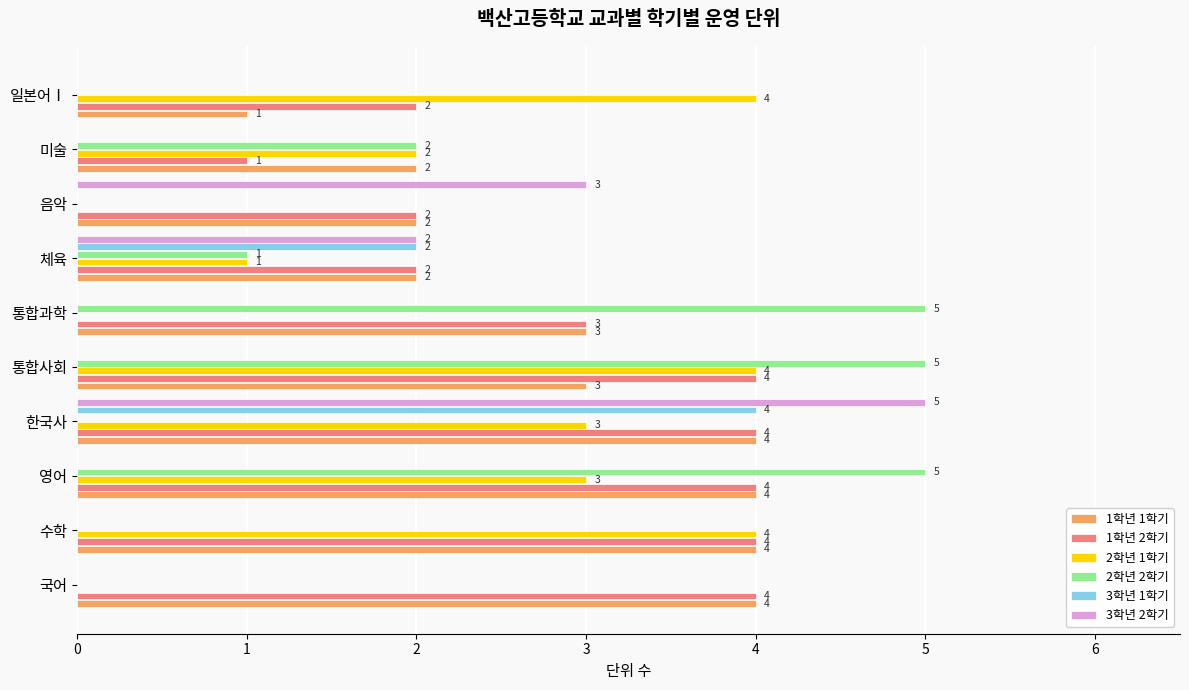

Which series changed the most between 국어 and 일본어Ⅰ?

2학년 1학기